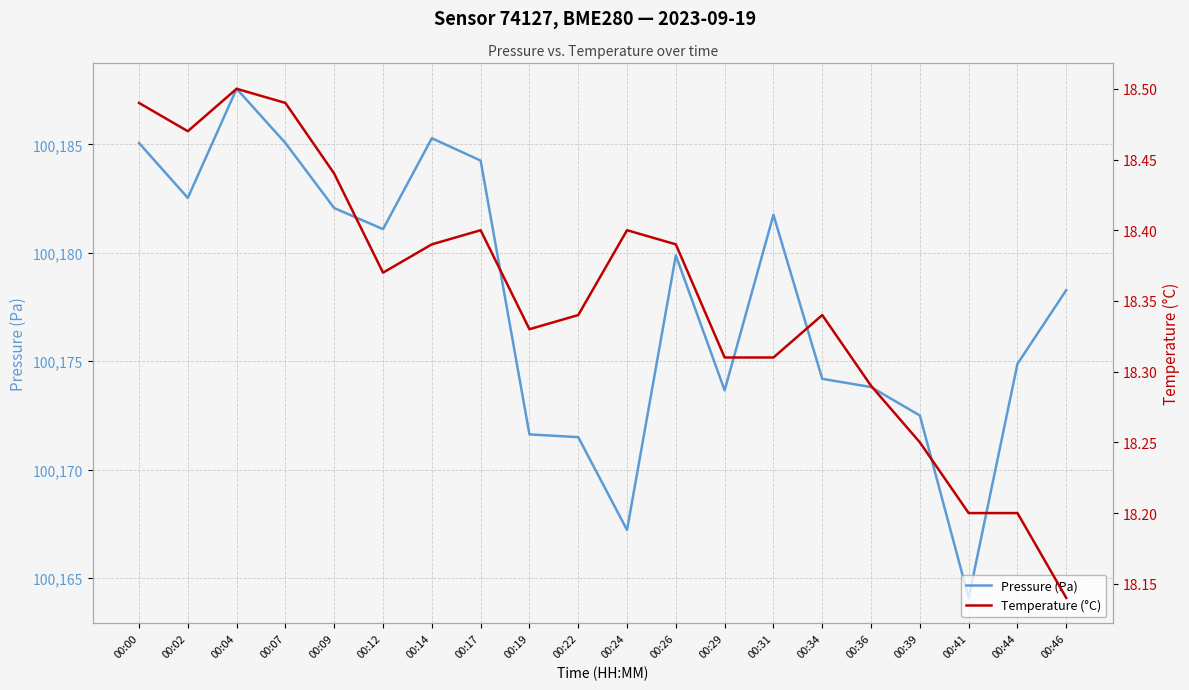

Which series has the largest total across all categories?

Pressure (Pa)